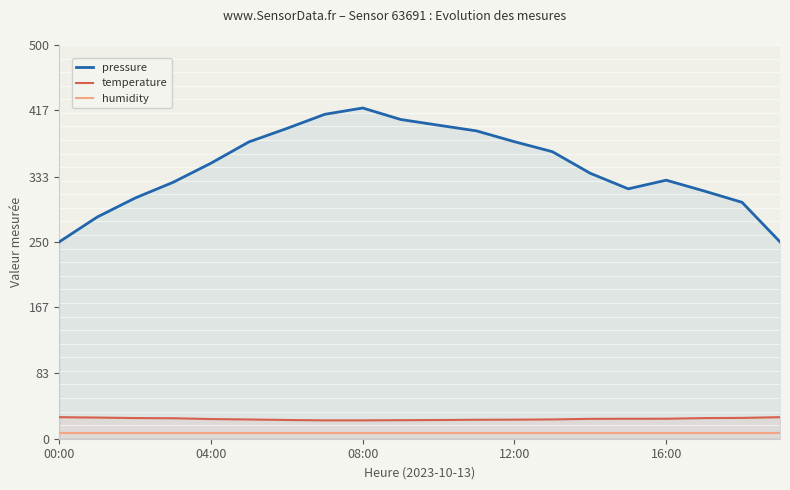

Is it true that temperature equals 25.4 at 16:00?

True